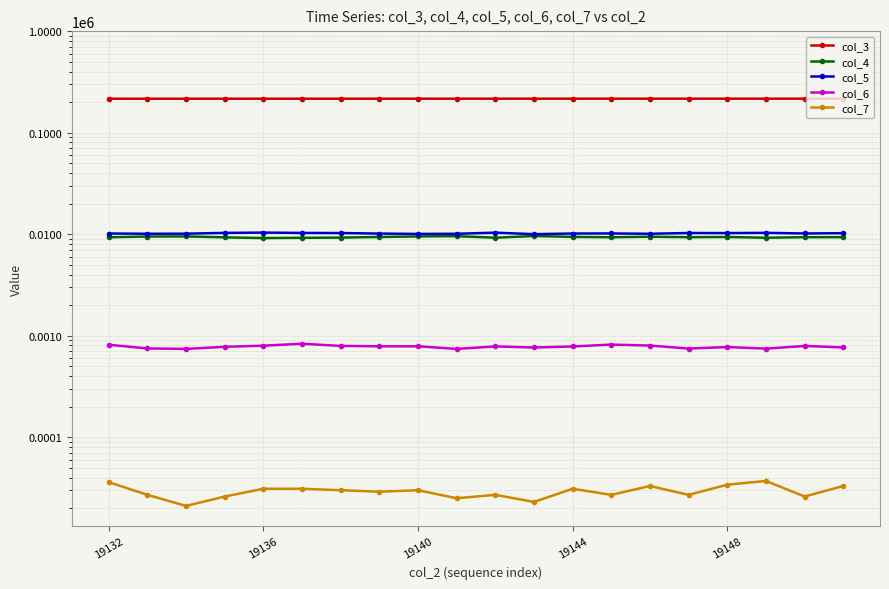

Is the value of col_7 at 9 greater than the value of col_3 at 19?

No